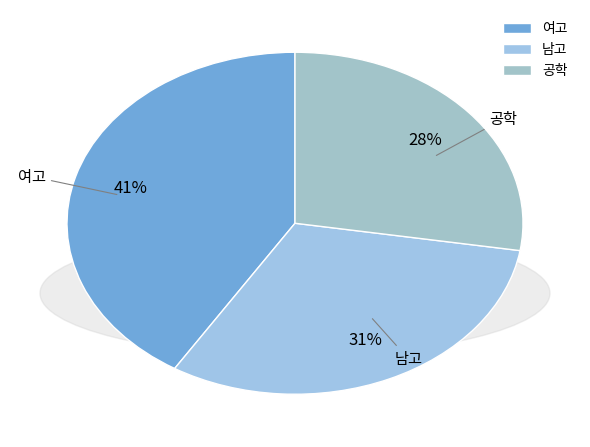

What is the smallest slice in the pie chart?

공학